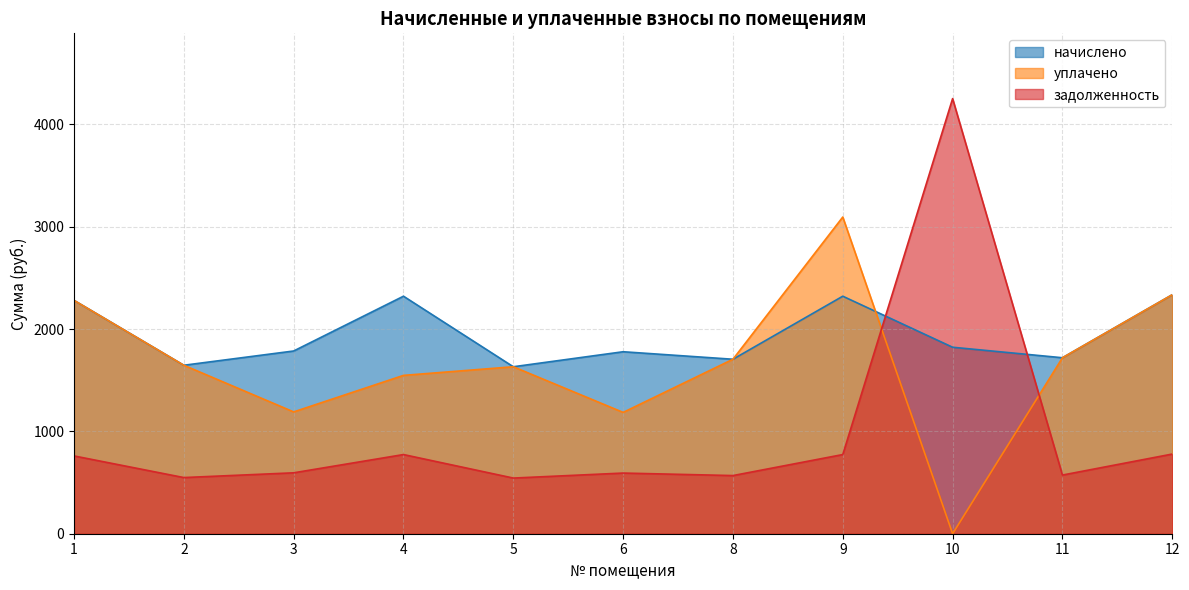

How many intersections are there between начислено and задолженность?

2